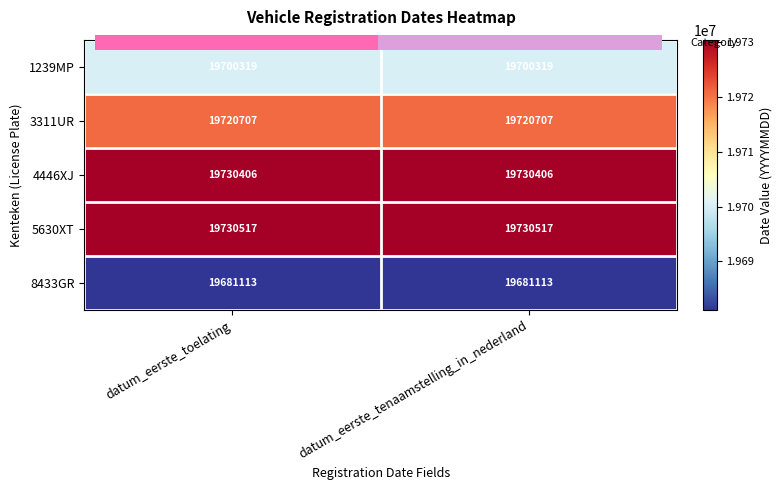

Rank the series at datum_eerste_tenaamstelling_in_nederland from lowest to highest value.

8433GR, 1239MP, 3311UR, 4446XJ, 5630XT